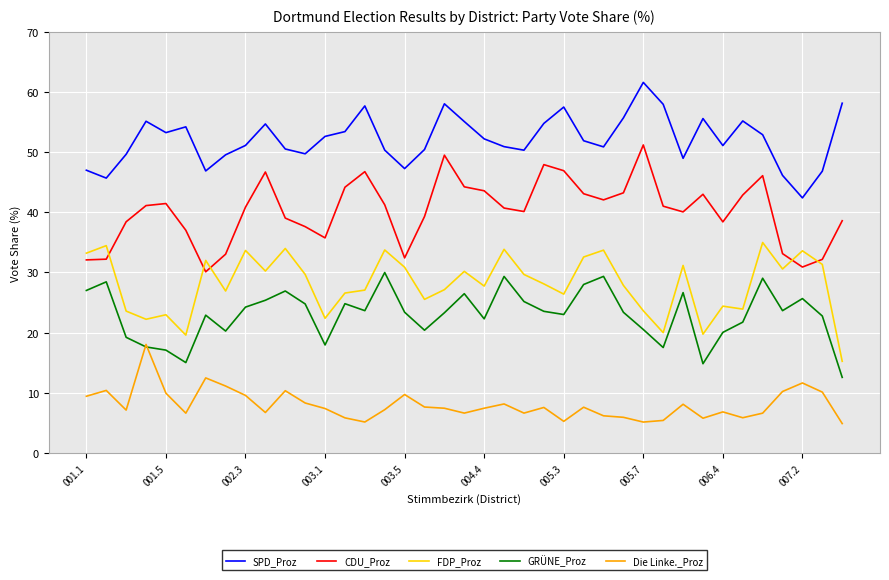

Which series has the largest total across all categories?

SPD_Proz